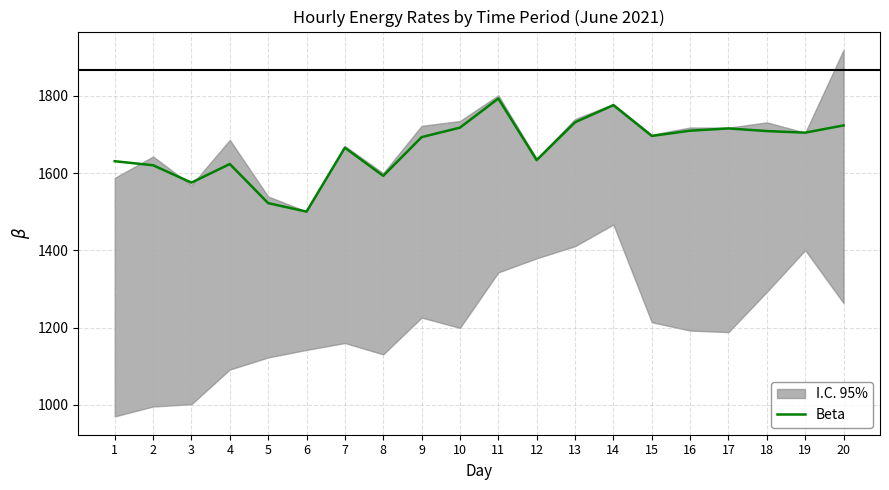

What is the difference between the second highest and second lowest values?

253.8